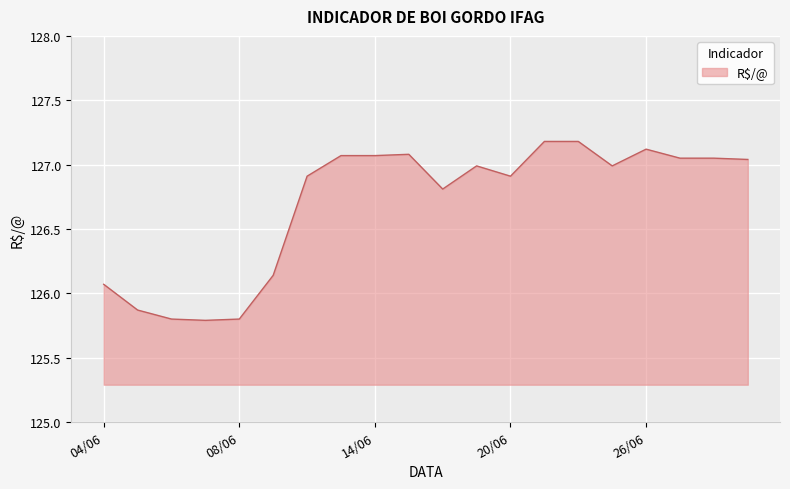

What is the difference between the maximum and minimum values?

1.4